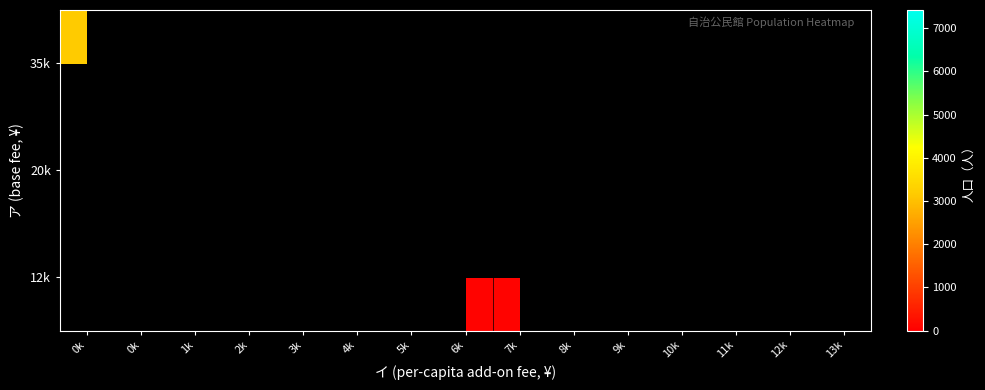

How many distinct data groups are displayed?

3